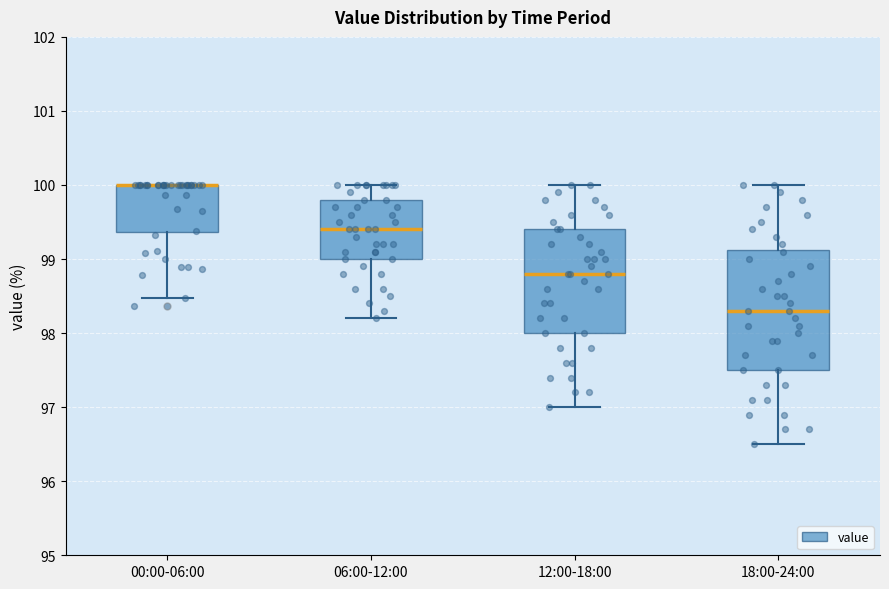

Comparing the boxes themselves (not the whiskers), which one is the tallest?

18:00-24:00